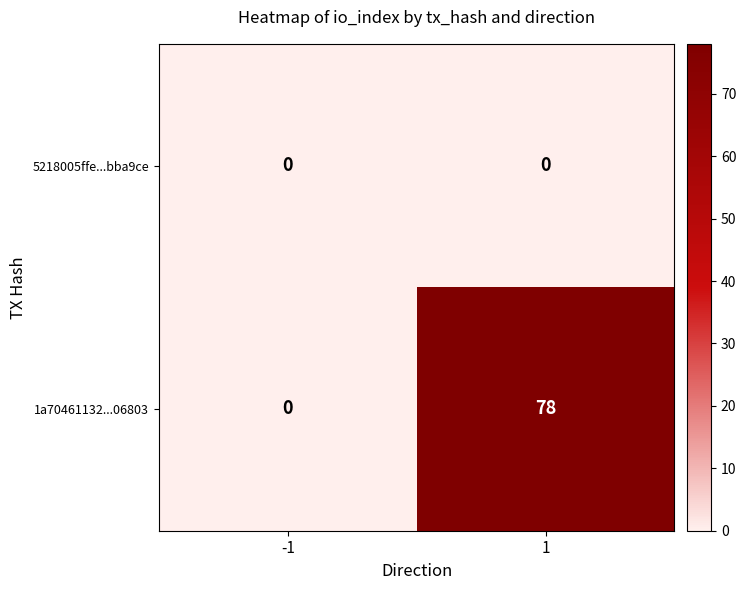

Which series has the largest range (max minus min)?

1a70461132...06803